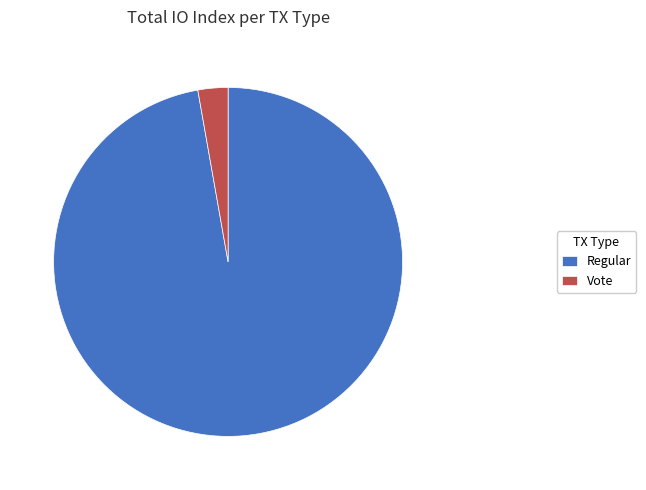

Which has a higher value, Regular or Vote?

Regular